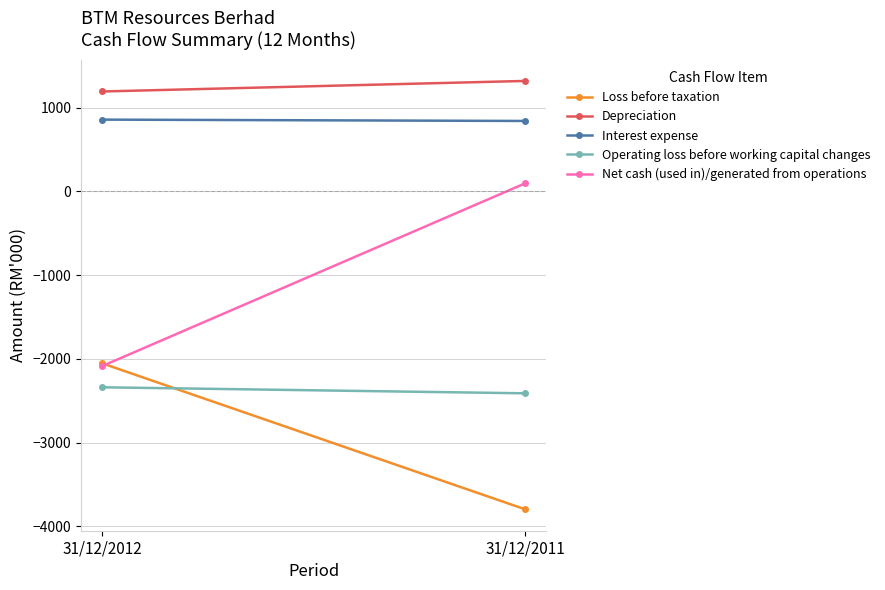

What is the difference between the highest and lowest values at 31/12/2011?

5115